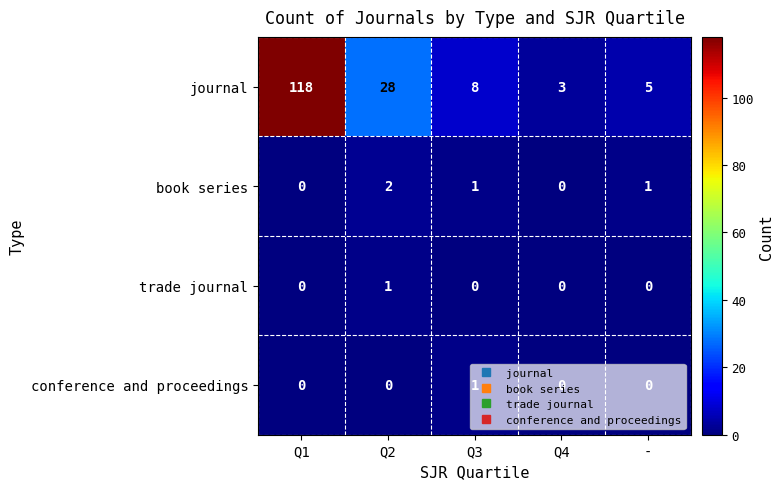

At how many categories does at least one series exceed 115?

1